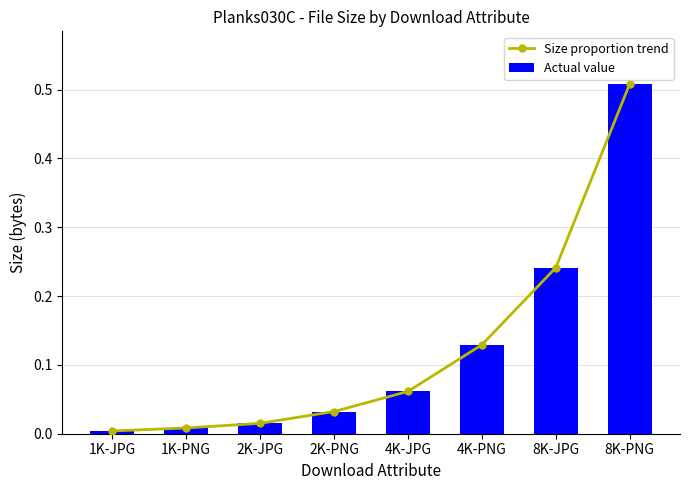

What are all the series names shown in the legend?

Size proportion trend, Actual value